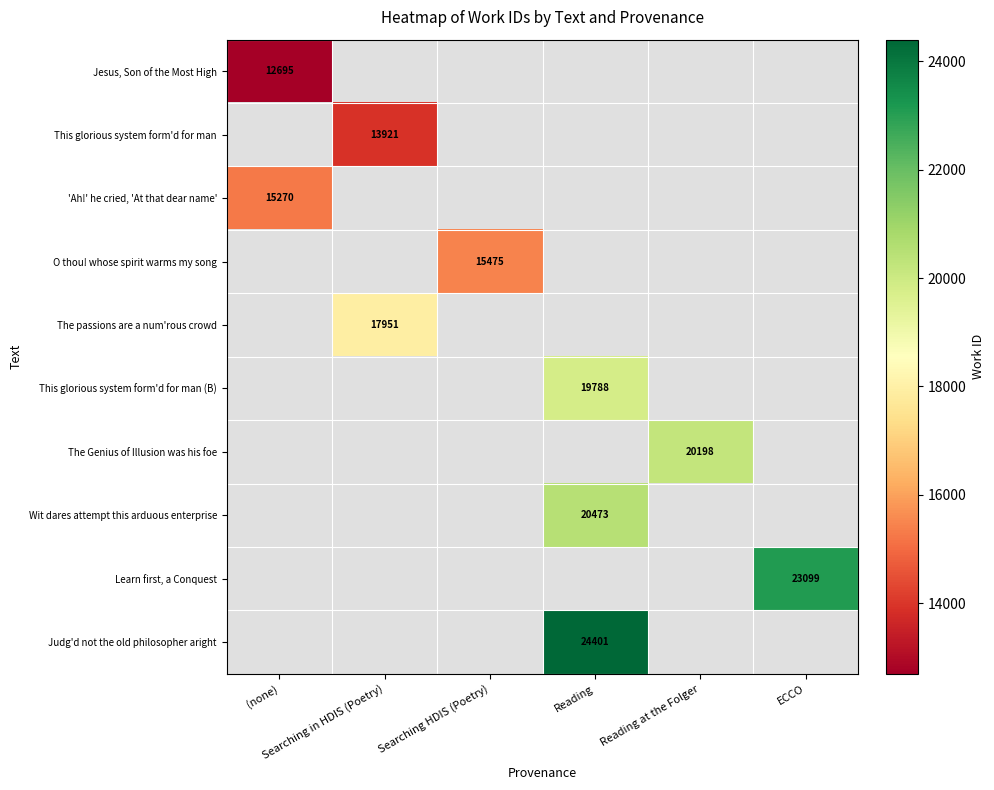

What is the maximum value shown in the chart?

24401.0